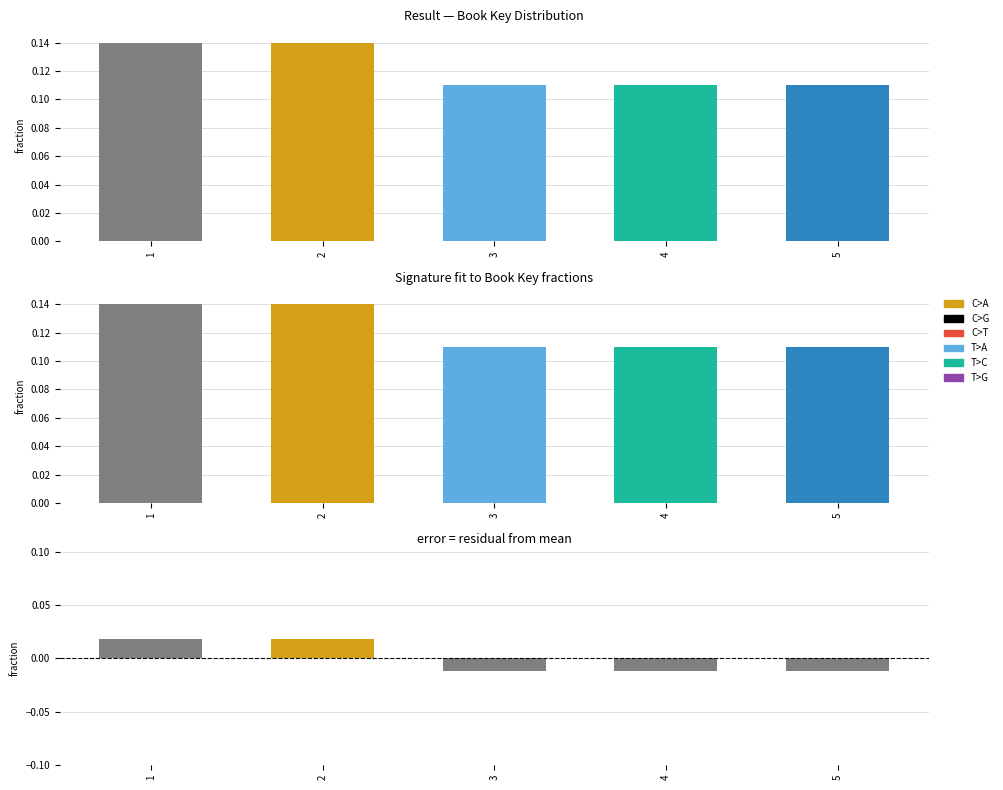

Rank the categories by Key value from highest to lowest.

2, 1, 5, 4, 3